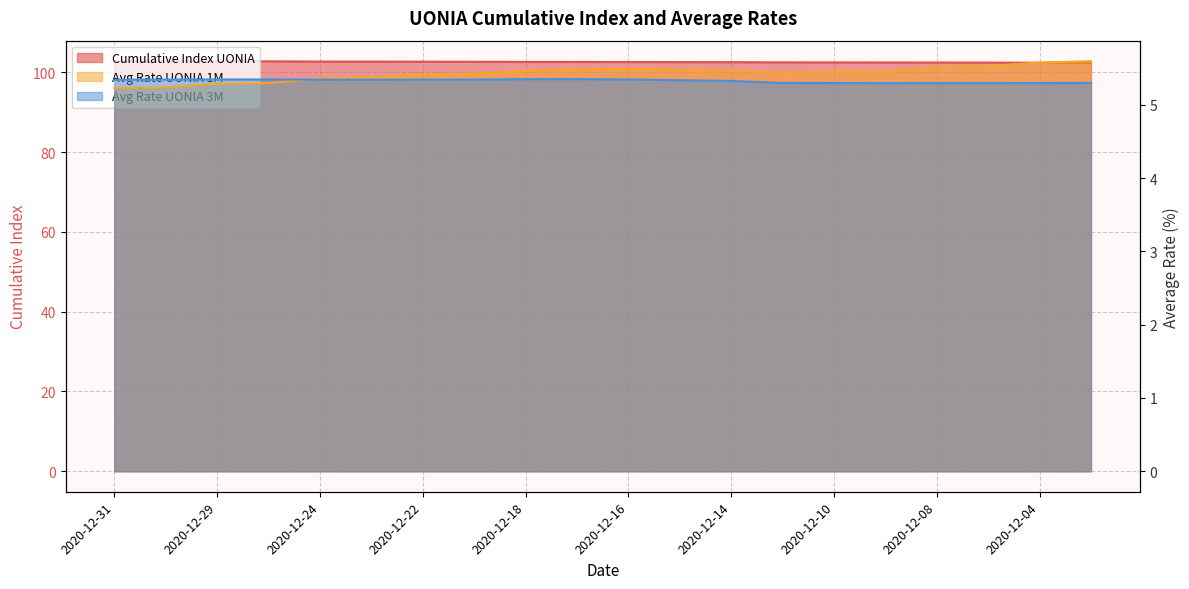

True or false: Cumulative Index UONIA and Avg Rate UONIA 3M intersect in this chart.

False